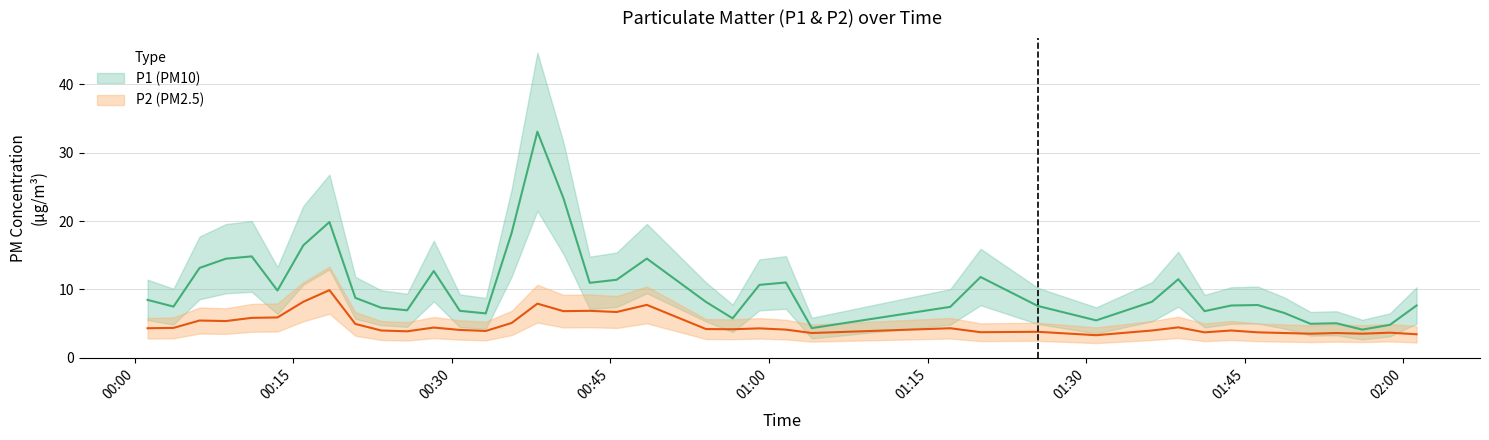

True or false: P2 and P1 intersect in this chart.

False